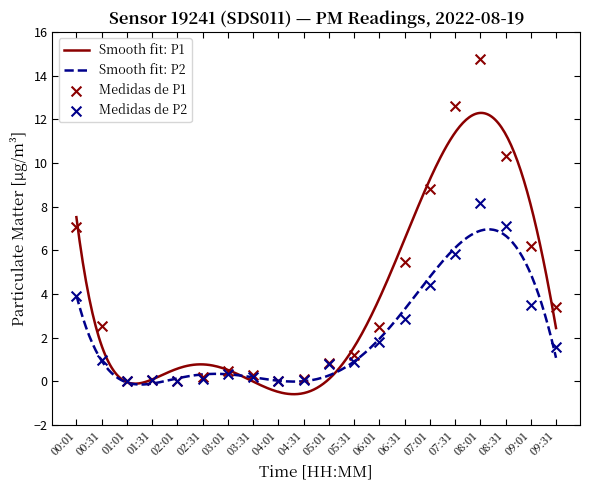

Which series reaches the minimum Y coordinate?

P1